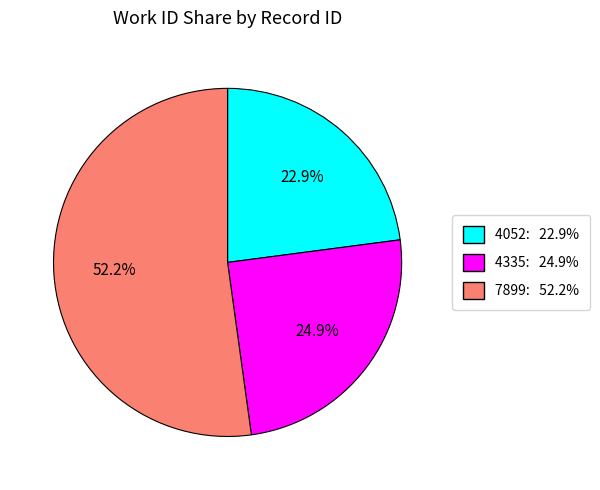

How many slices are in this pie chart?

3